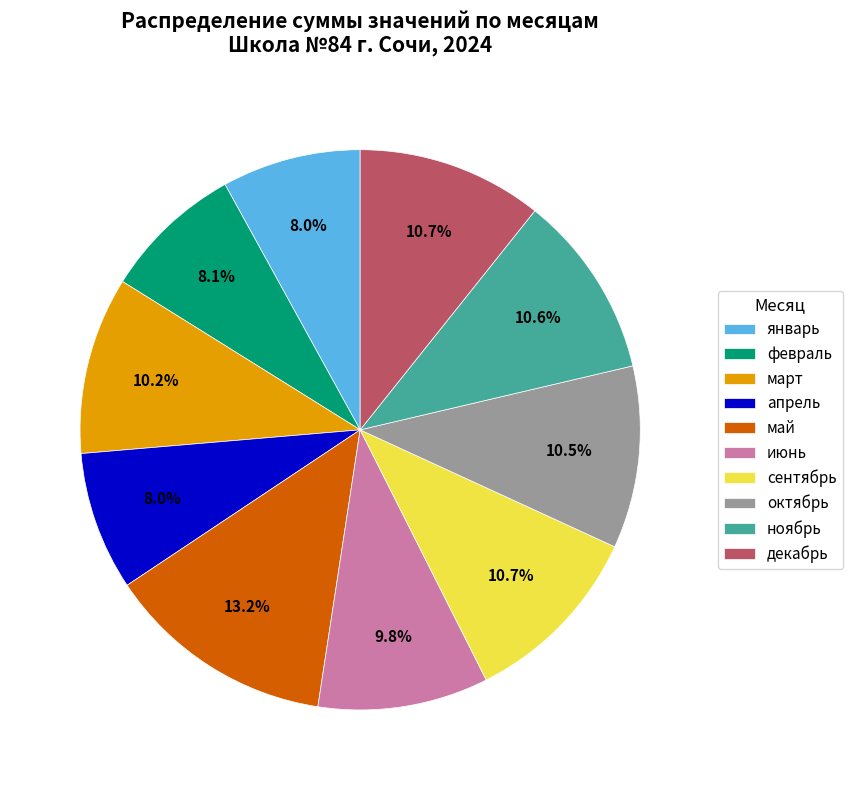

What is the total percentage of февраль and октябрь?

18.6%